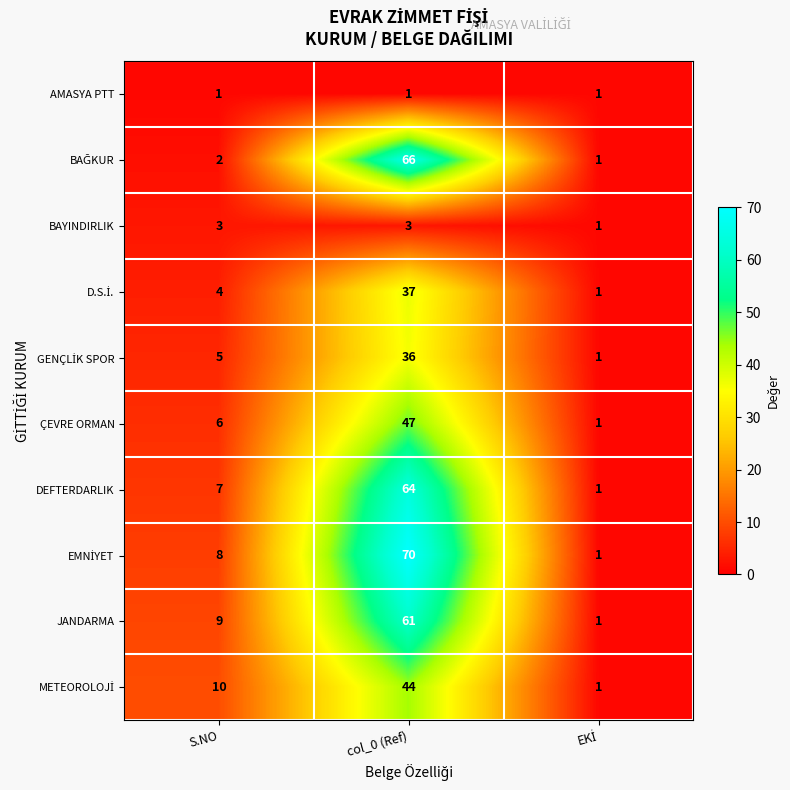

Is it true that JANDARMA equals 90 at col_0 (Ref)?

False